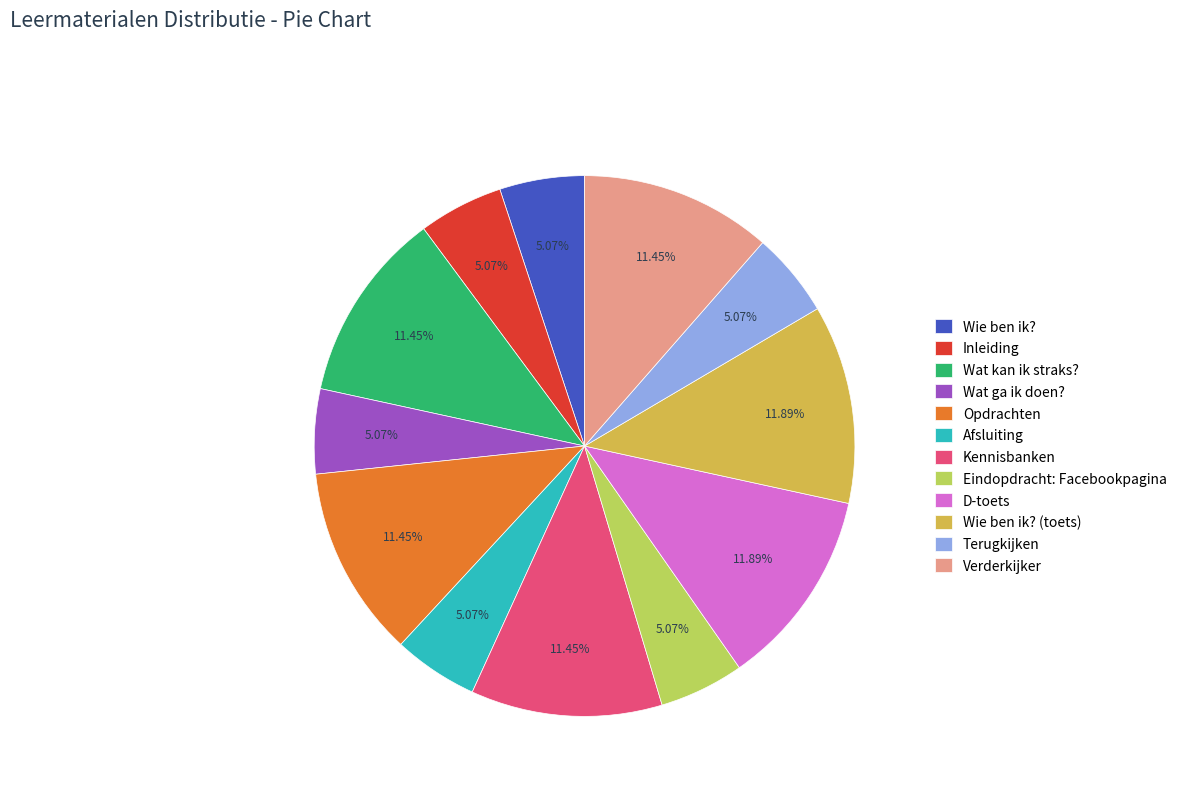

How many slices are in this pie chart?

12